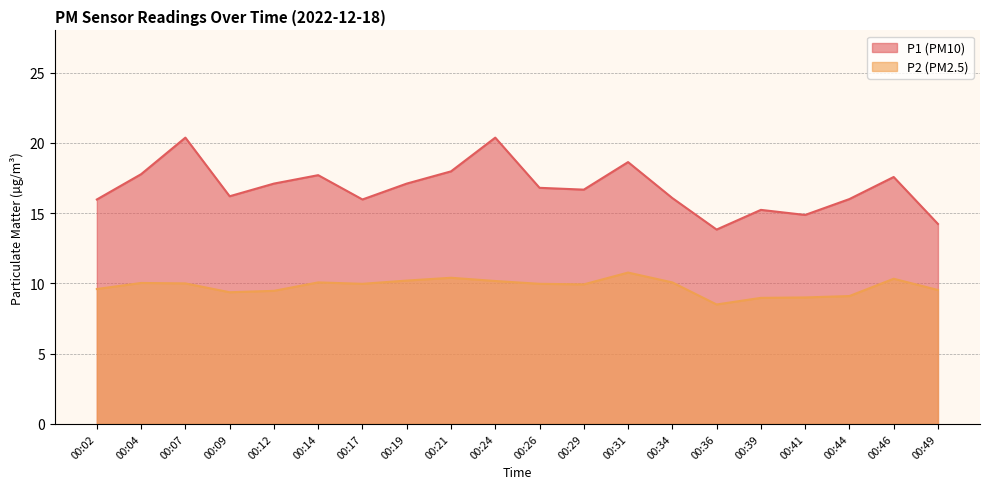

Which series has the widest spread of values?

P1